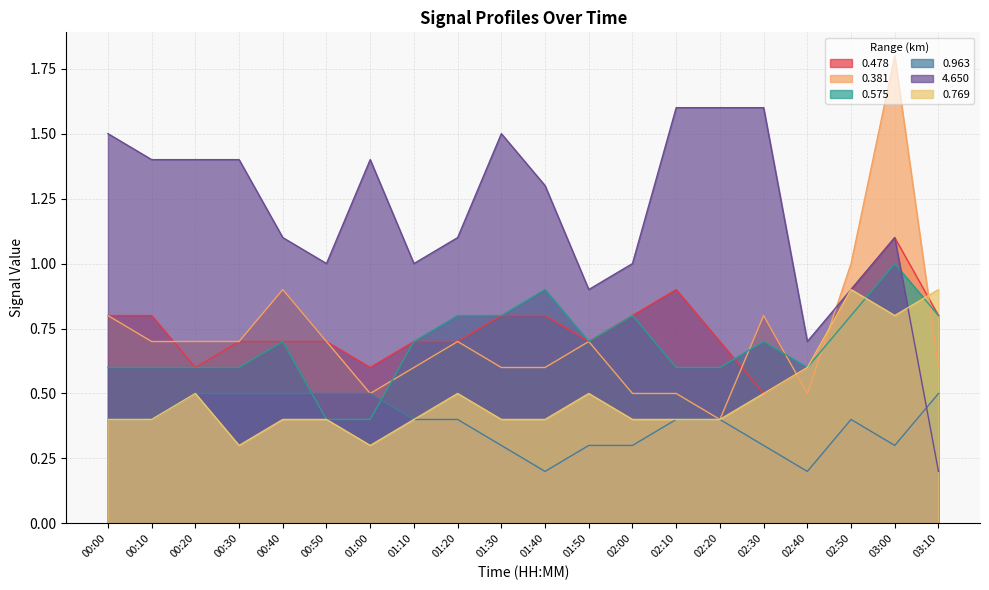

Reading left to right, list all the values displayed in this chart.

0.478: 00:00=0.8	00:10=0.8	00:20=0.6	00:30=0.7	00:40=0.7	00:50=0.7	01:00=0.6	01:10=0.7	01:20=0.7	01:30=0.8	01:40=0.8	01:50=0.7	02:00=0.8	02:10=0.9	02:20=0.7	02:30=0.5	02:40=0.6	02:50=0.9	03:00=1.1	03:10=0.8
0.381: 00:00=0.8	00:10=0.7	00:20=0.7	00:30=0.7	00:40=0.9	00:50=0.7	01:00=0.5	01:10=0.6	01:20=0.7	01:30=0.6	01:40=0.6	01:50=0.7	02:00=0.5	02:10=0.5	02:20=0.4	02:30=0.8	02:40=0.5	02:50=1.0	03:00=1.8	03:10=0.6
0.575: 00:00=0.6	00:10=0.6	00:20=0.6	00:30=0.6	00:40=0.7	00:50=0.4	01:00=0.4	01:10=0.7	01:20=0.8	01:30=0.8	01:40=0.9	01:50=0.7	02:00=0.8	02:10=0.6	02:20=0.6	02:30=0.7	02:40=0.6	02:50=0.8	03:00=1.0	03:10=0.8
0.963: 00:00=0.4	00:10=0.4	00:20=0.5	00:30=0.5	00:40=0.5	00:50=0.5	01:00=0.5	01:10=0.4	01:20=0.4	01:30=0.3	01:40=0.2	01:50=0.3	02:00=0.3	02:10=0.4	02:20=0.4	02:30=0.3	02:40=0.2	02:50=0.4	03:00=0.3	03:10=0.5
4.650: 00:00=1.5	00:10=1.4	00:20=1.4	00:30=1.4	00:40=1.1	00:50=1.0	01:00=1.4	01:10=1.0	01:20=1.1	01:30=1.5	01:40=1.3	01:50=0.9	02:00=1.0	02:10=1.6	02:20=1.6	02:30=1.6	02:40=0.7	02:50=0.9	03:00=1.1	03:10=0.2
0.769: 00:00=0.4	00:10=0.4	00:20=0.5	00:30=0.3	00:40=0.4	00:50=0.4	01:00=0.3	01:10=0.4	01:20=0.5	01:30=0.4	01:40=0.4	01:50=0.5	02:00=0.4	02:10=0.4	02:20=0.4	02:30=0.5	02:40=0.6	02:50=0.9	03:00=0.8	03:10=0.9